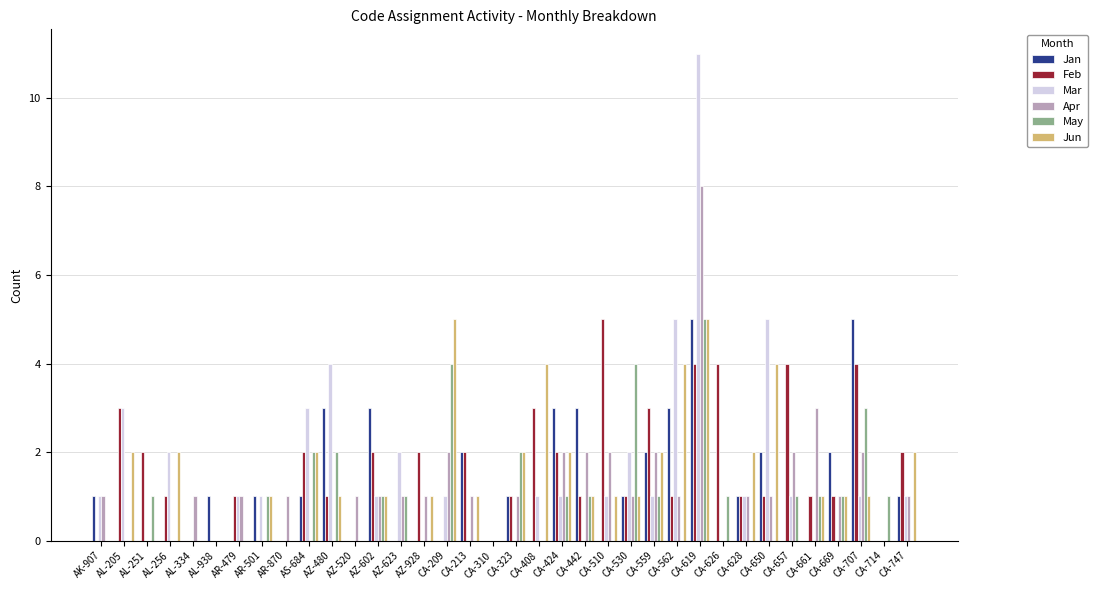

What is the sum of all Mar values?

50